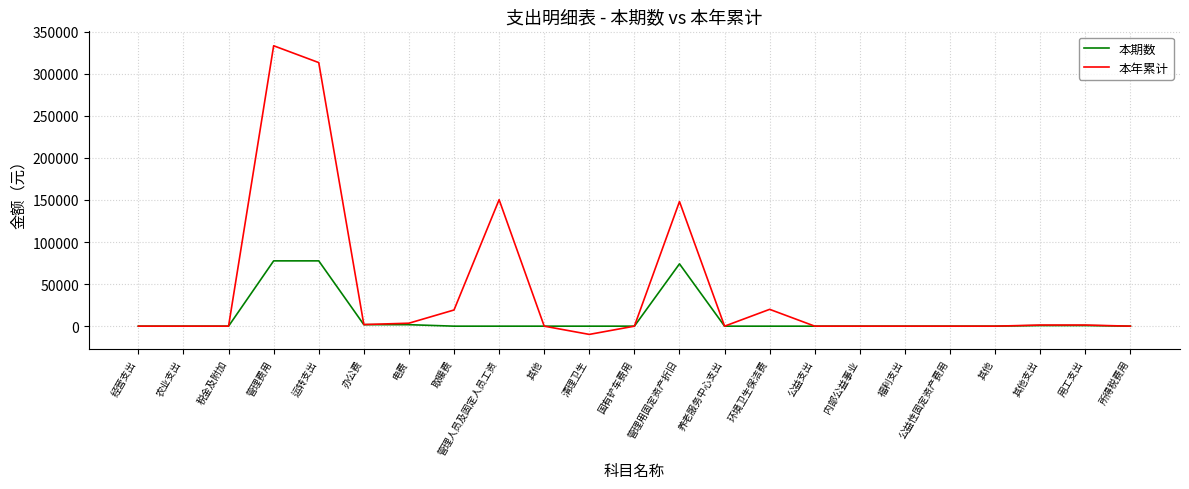

What is the difference between the second highest and minimum values in the 本期数 series?

77618.8